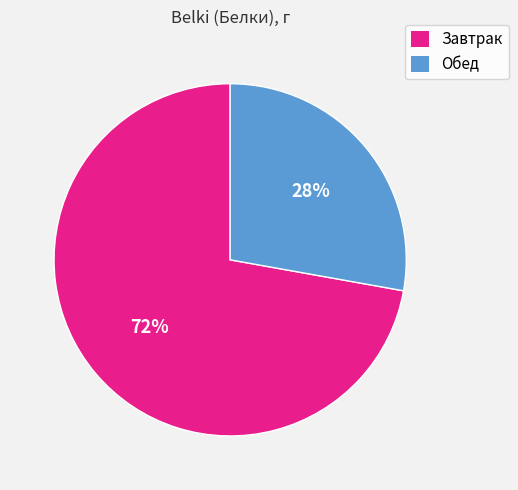

True or false: Обед accounts for 28% of the total.

True